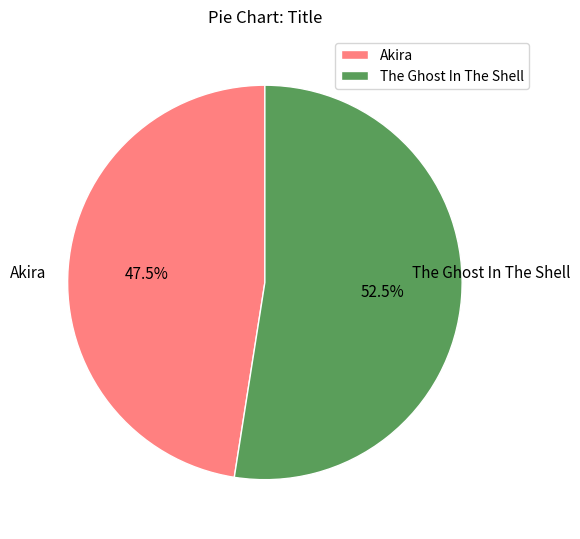

What percentage do The Ghost In The Shell and Akira together represent?

100.0%